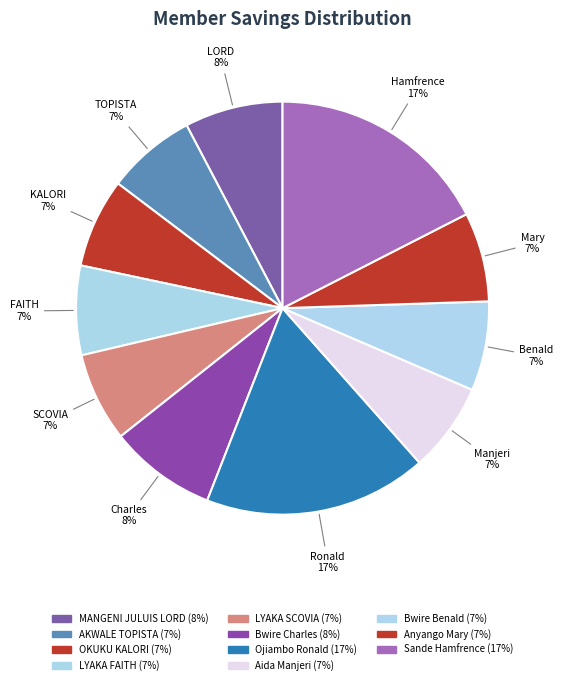

Does any single category account for the majority?

No